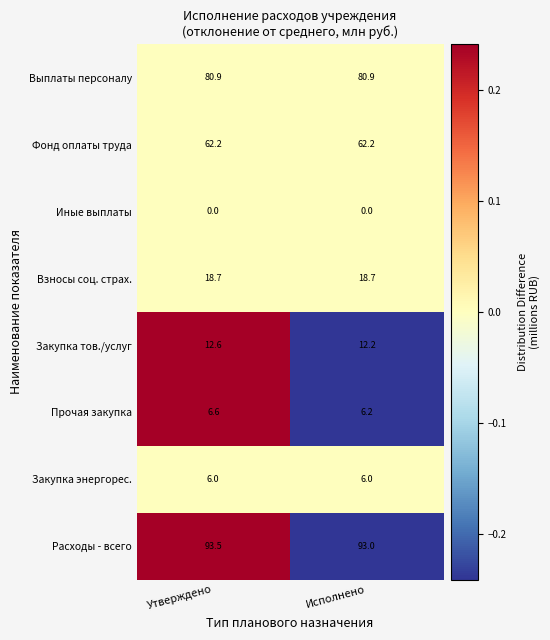

At Утверждено, list the series in order from smallest to largest.

Иные выплаты, Закупка энергорес., Прочая закупка, Закупка тов./услуг, Взносы соц. страх., Фонд оплаты труда, Выплаты персоналу, Расходы - всего